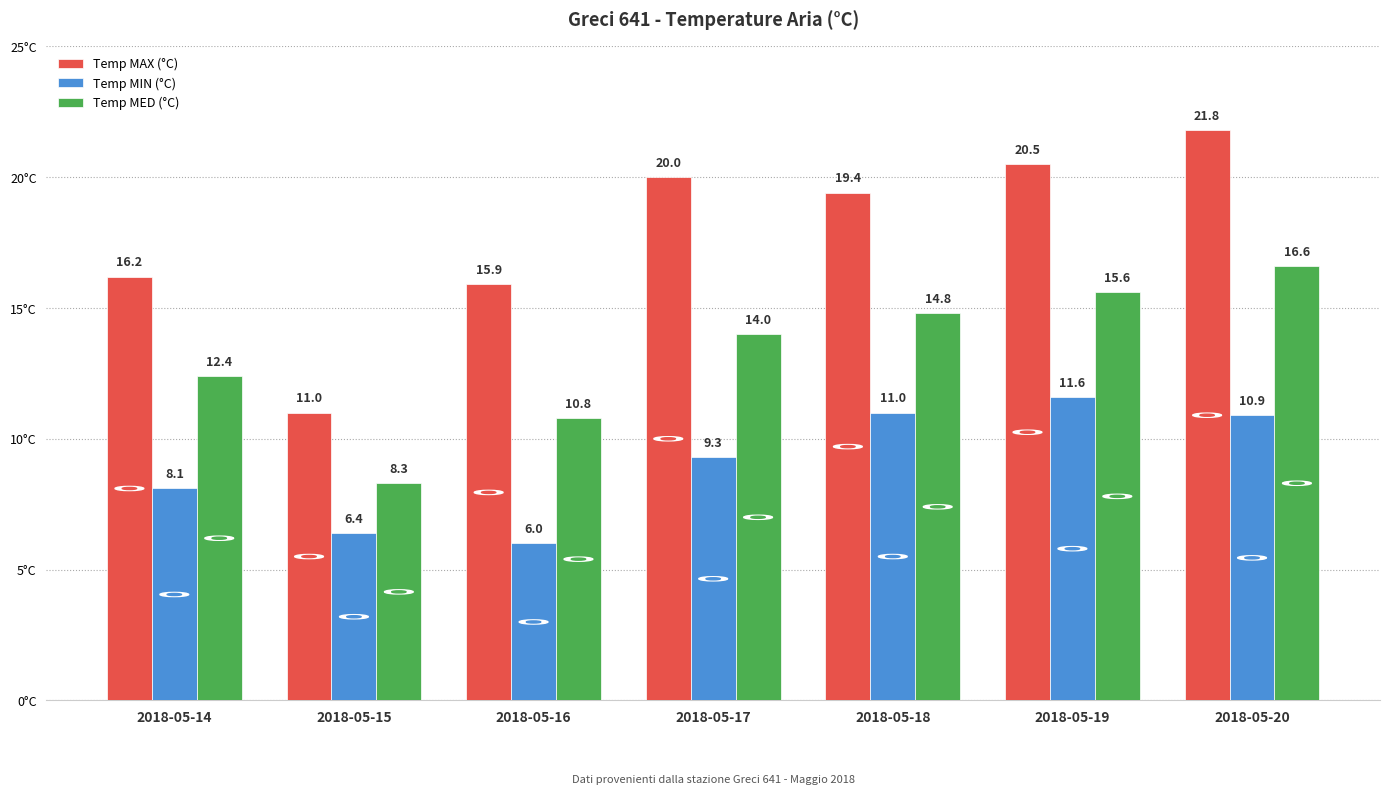

Read the Temp MAX (°C) value at 2018-05-15.

11.0